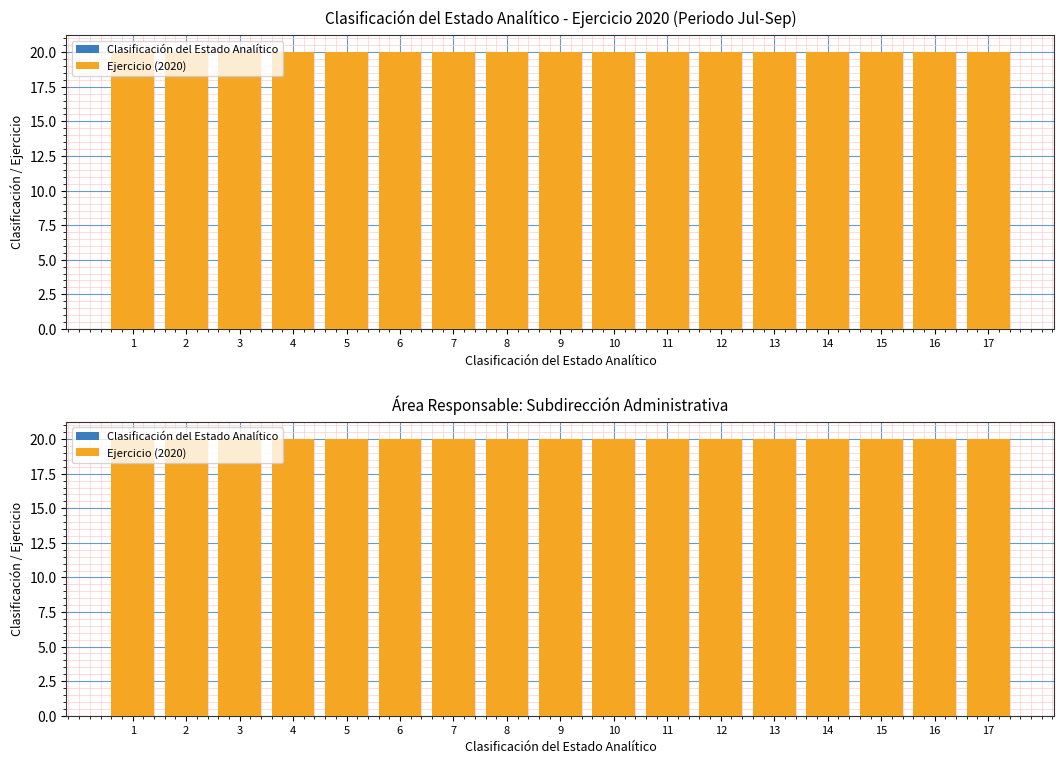

At which category is the sum across all series the highest?

17